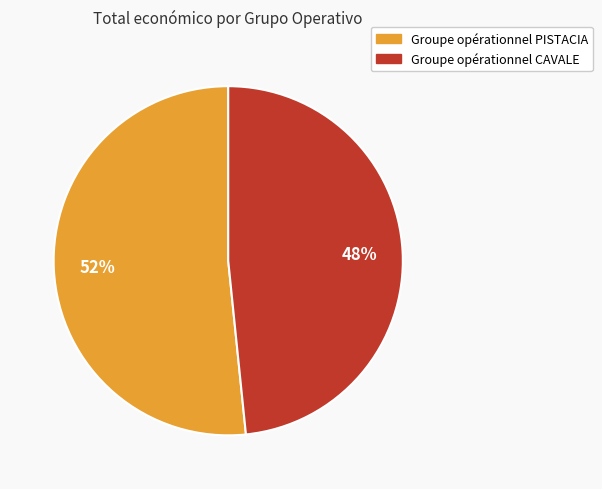

To the nearest percent, what is the combined percentage of Groupe opérationnel PISTACIA and Groupe opérationnel CAVALE?

100%